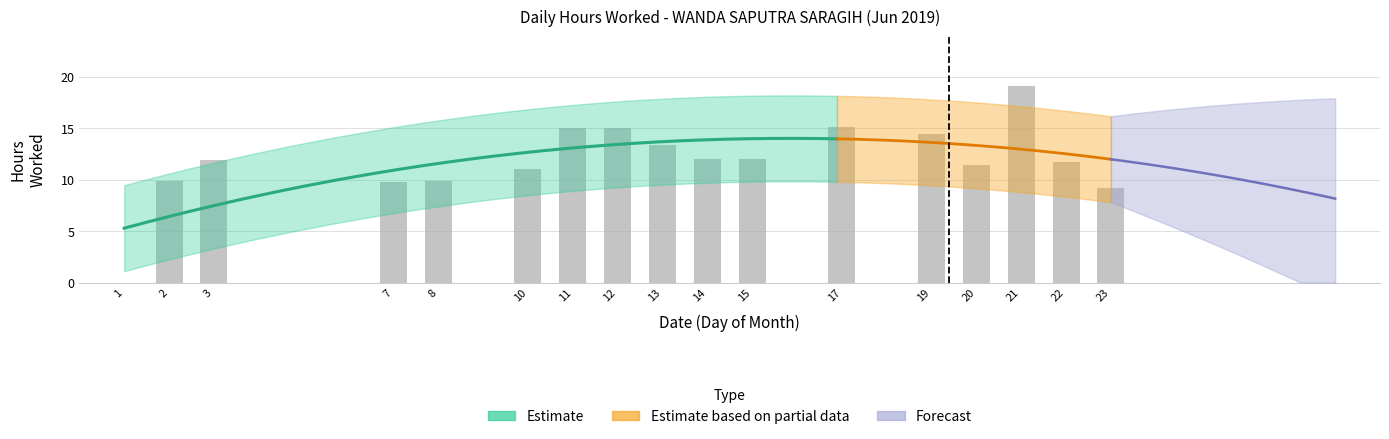

What is the maximum value shown in the chart?

19.1